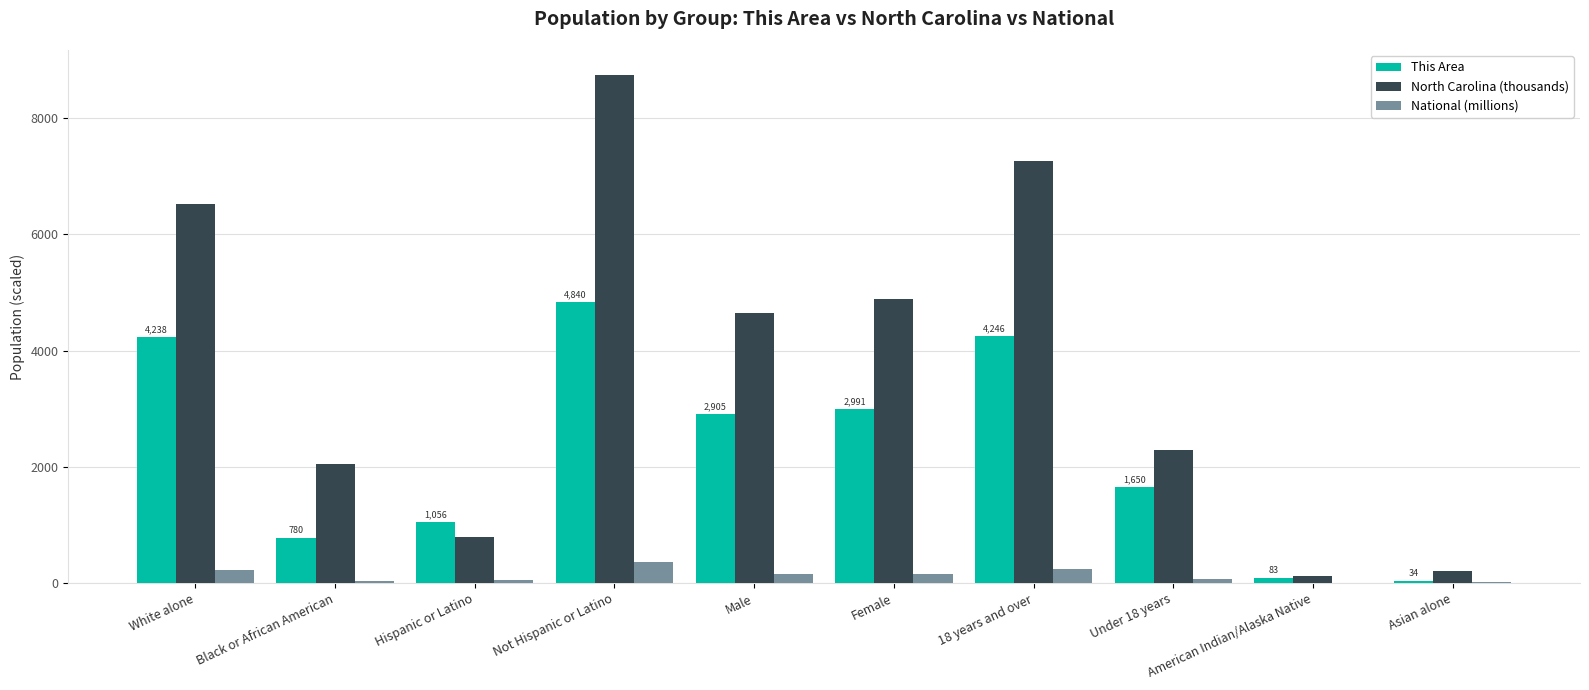

What is the average value of the This Area series?

2282.3